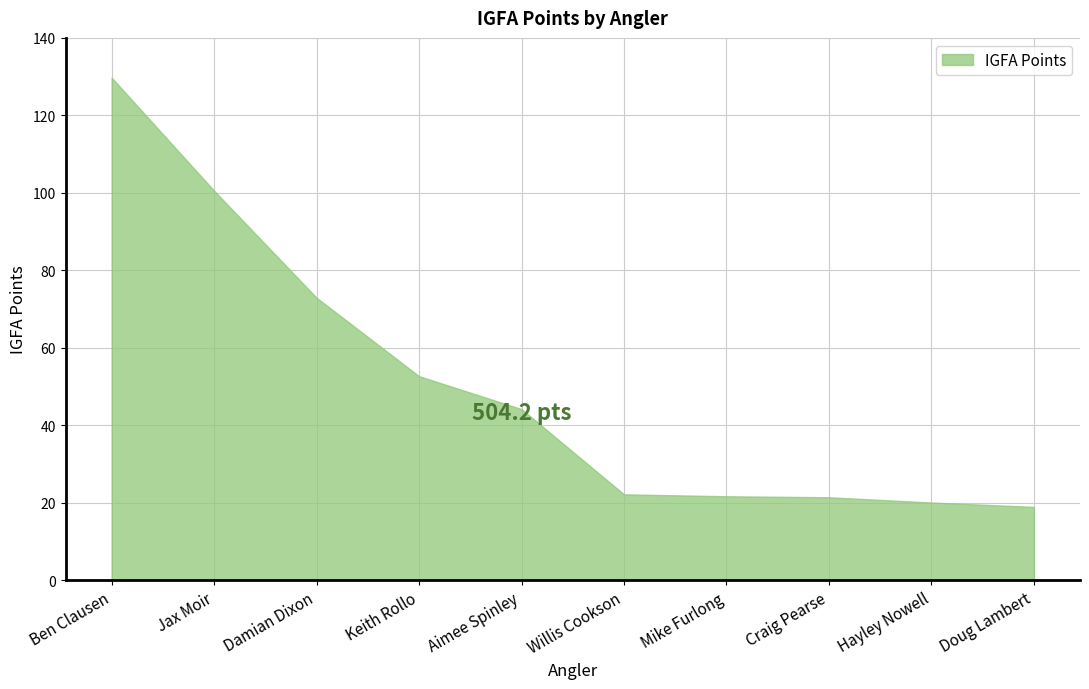

Read the value at Ben Clausen.

129.7